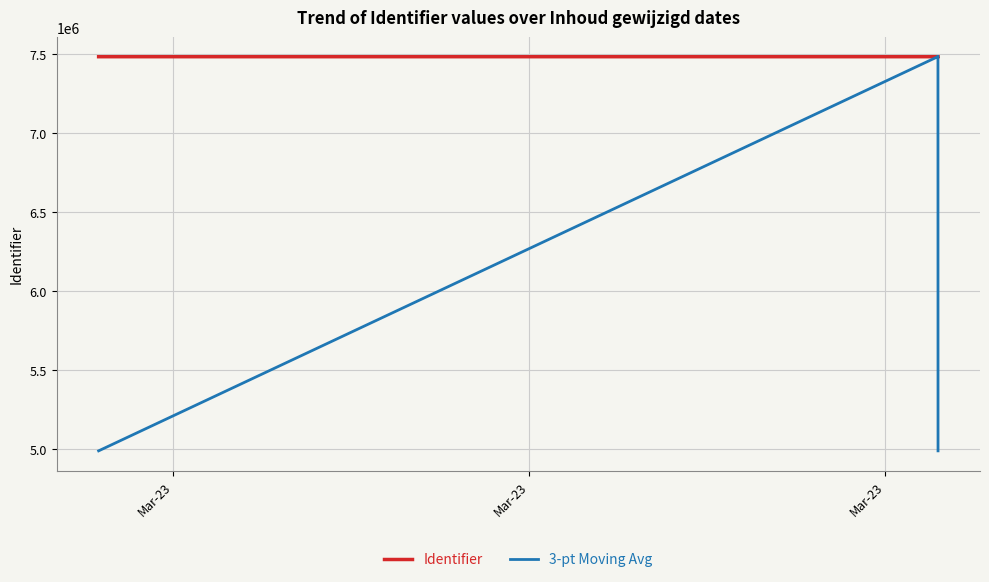

What is the sum of all 3-pt Moving Avg values?

62347011.7